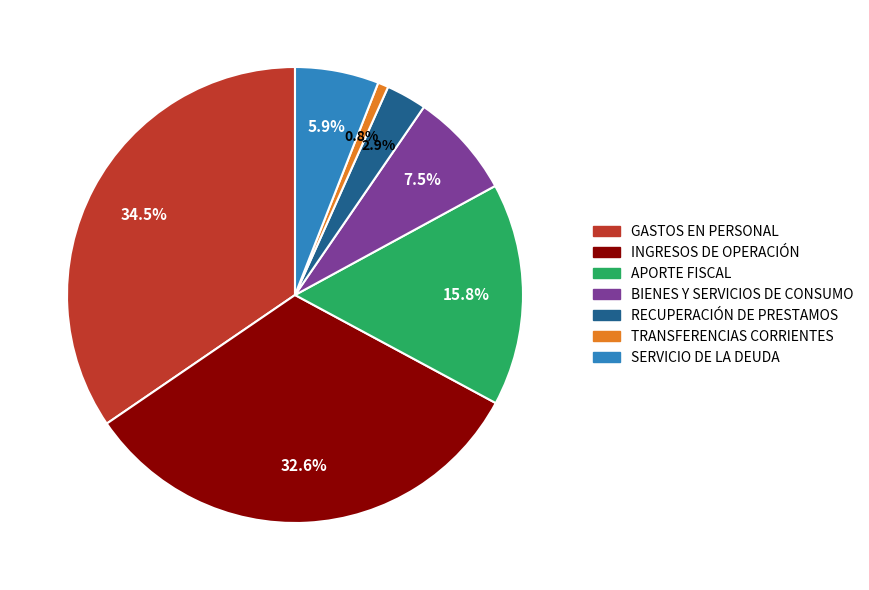

Which has a higher value, APORTE FISCAL or TRANSFERENCIAS CORRIENTES?

APORTE FISCAL